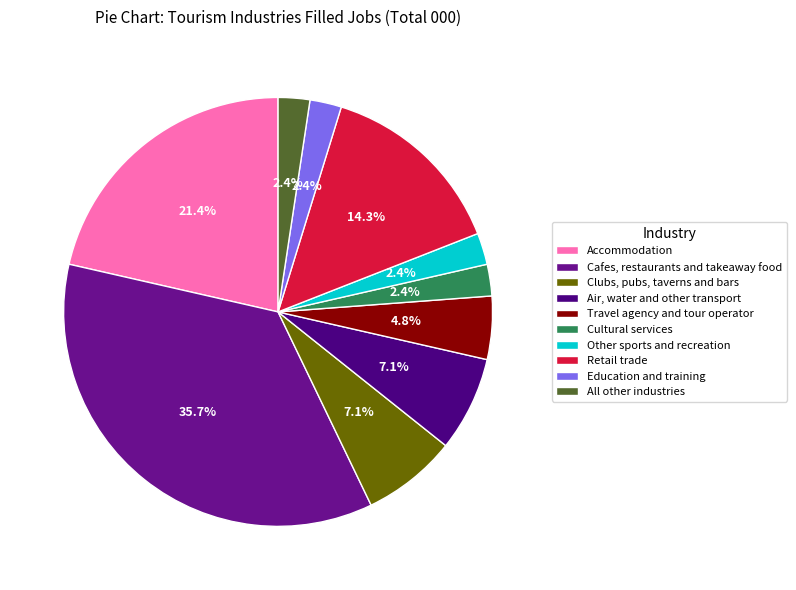

Does any single category account for the majority?

No